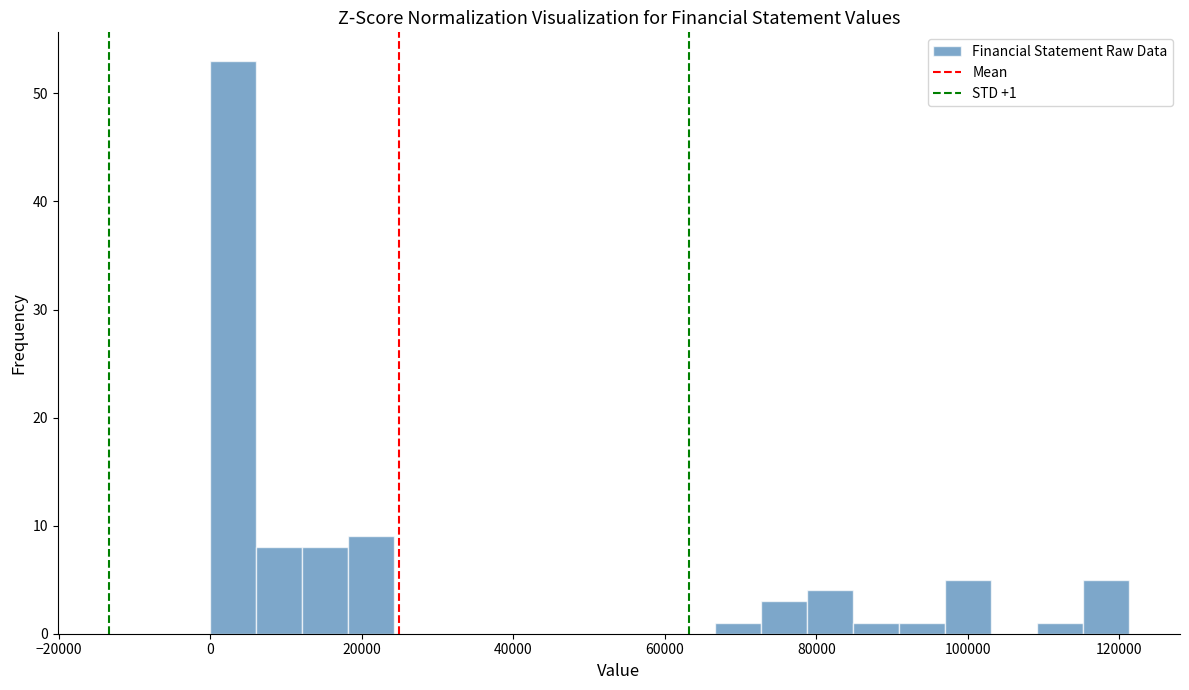

Around what value on the x-axis is the tallest bar? Give the approximate position of its centre, as read against the axis.

4000